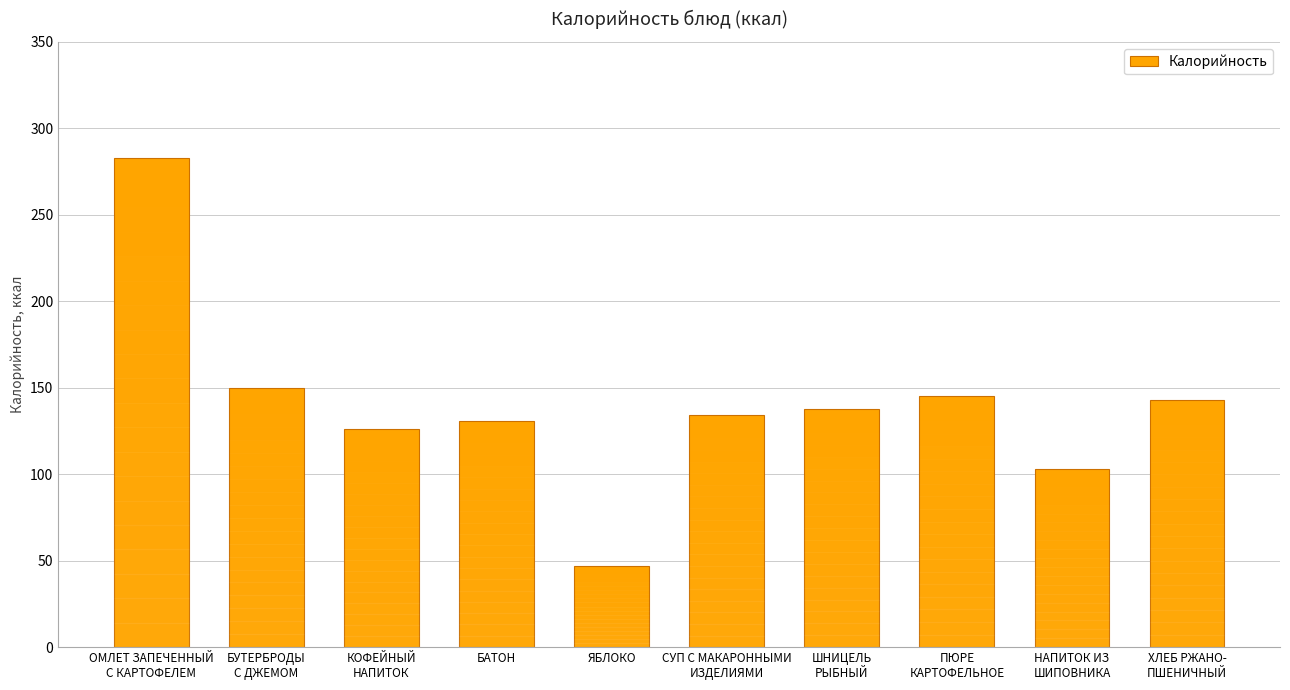

What is the difference between the maximum and minimum values?

235.6